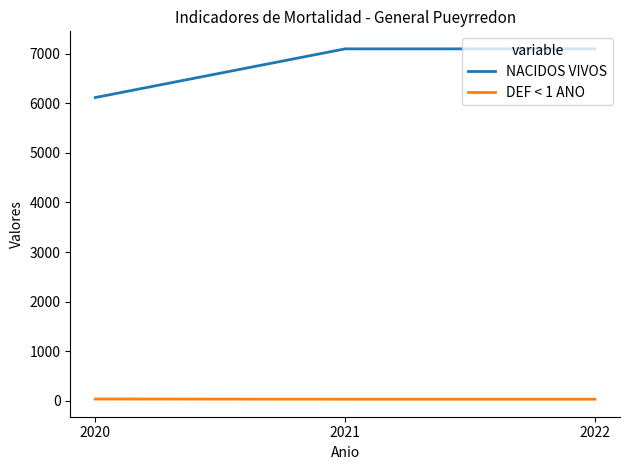

The NACIDOS VIVOS series shows 2264 at 2022. True or false?

False